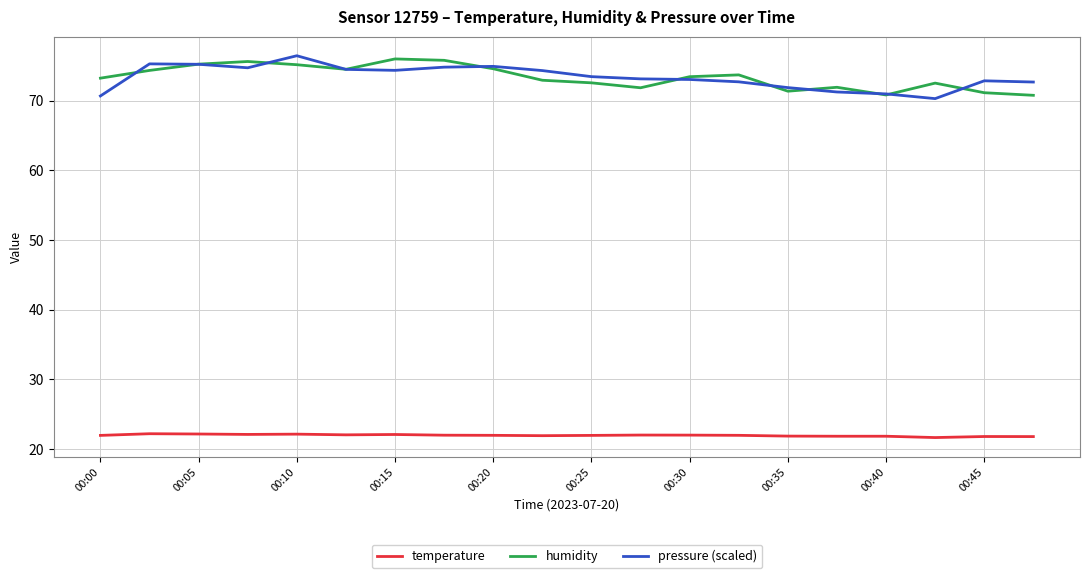

What is the greatest value displayed?

76.4